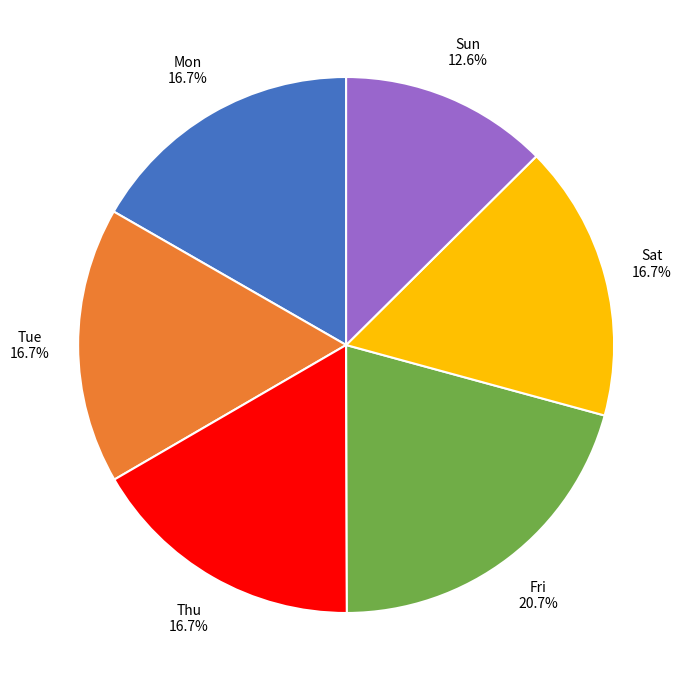

Count the number of slices in the pie.

6